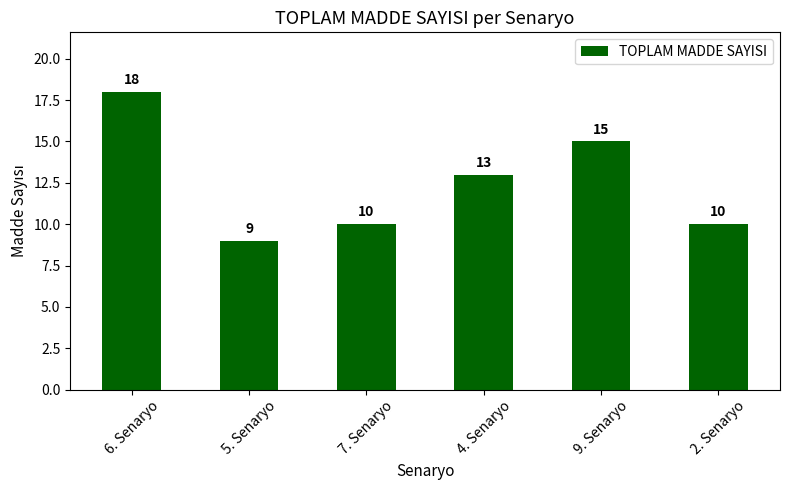

What is the label of the 3rd bar from the right?

4. Senaryo